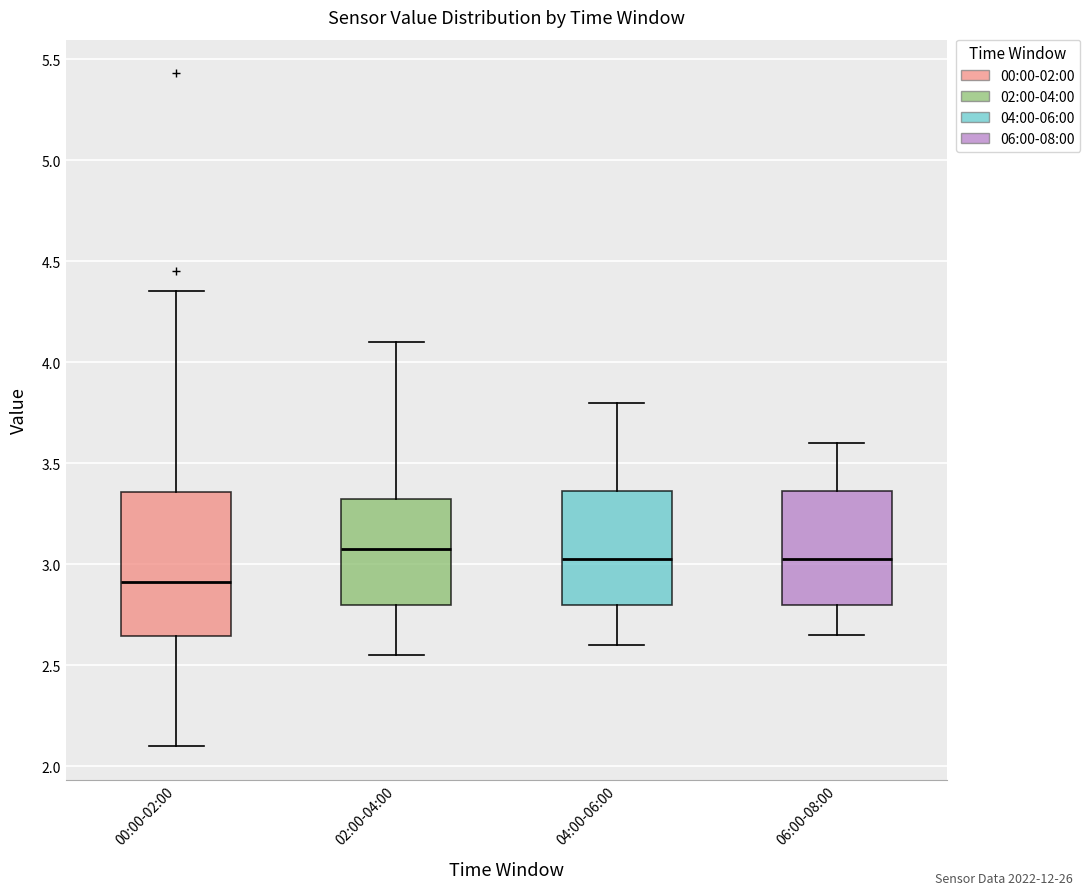

Comparing the boxes themselves (not the whiskers), which one is the tallest?

00:00-02:00